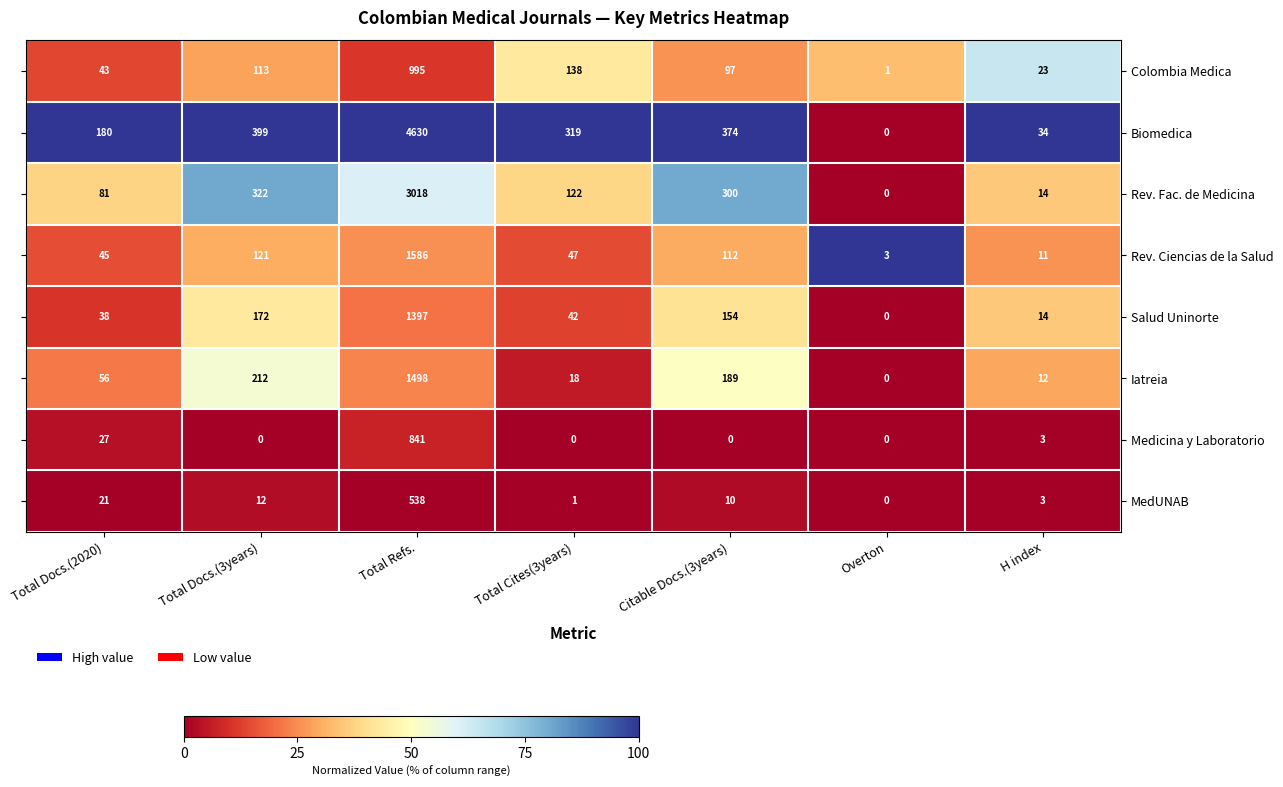

What is the greatest value displayed?

4630